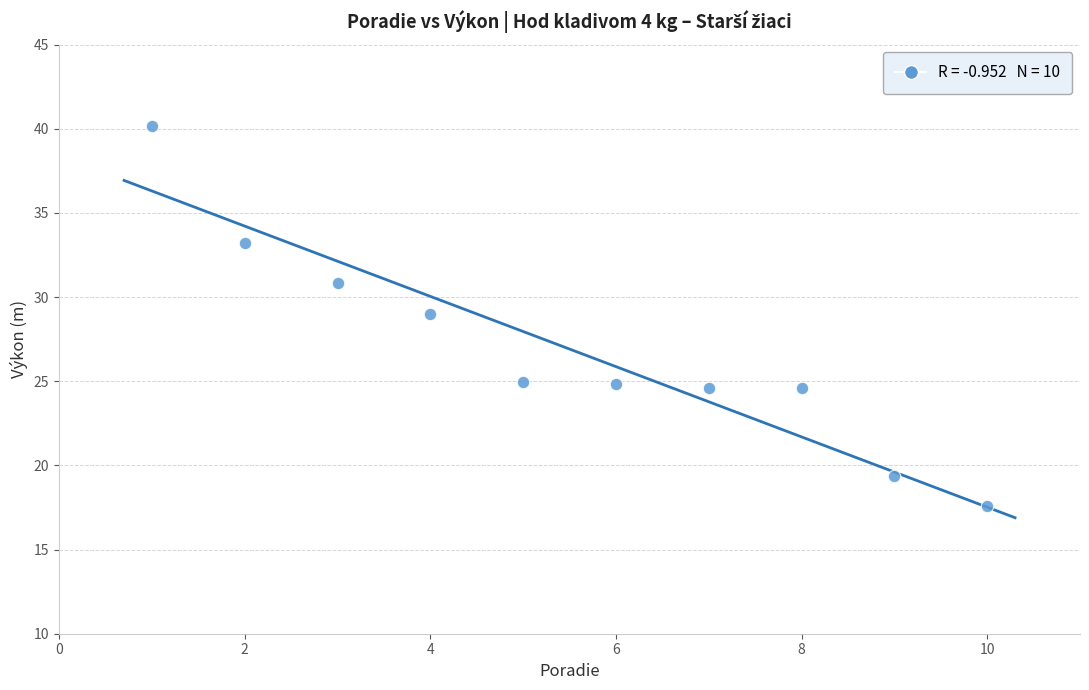

What is the range of X values (max minus min)?

9.0